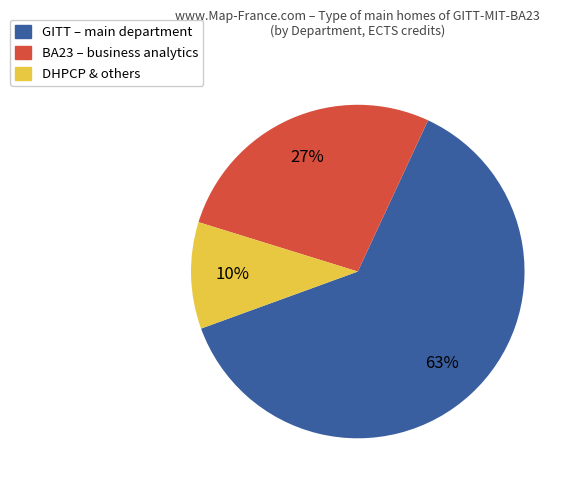

Is there any slice that represents more than half of the pie?

Yes